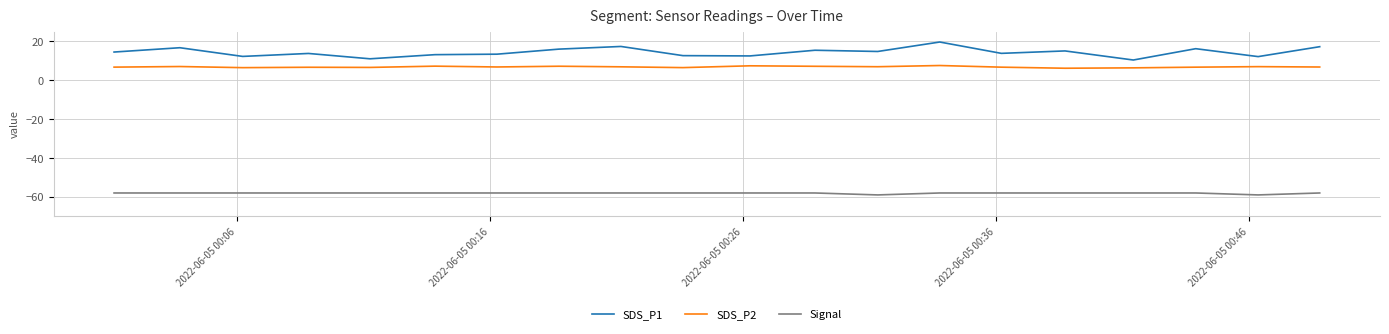

True or false: SDS_P1 and Signal intersect in this chart.

False